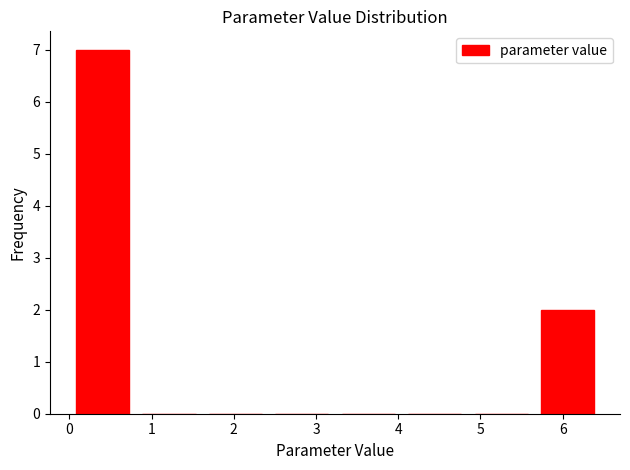

What is the height of the bar covering 0.0 to 0.8 on the x-axis? Neither the bar edges nor the heights are printed on the chart, so give them approximately, as read against the axes.

7